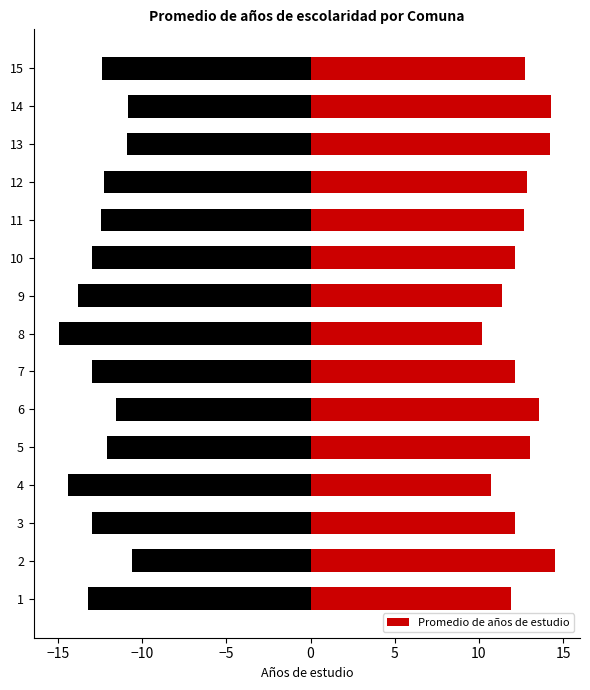

What is the difference between the second highest and minimum values?

4.1